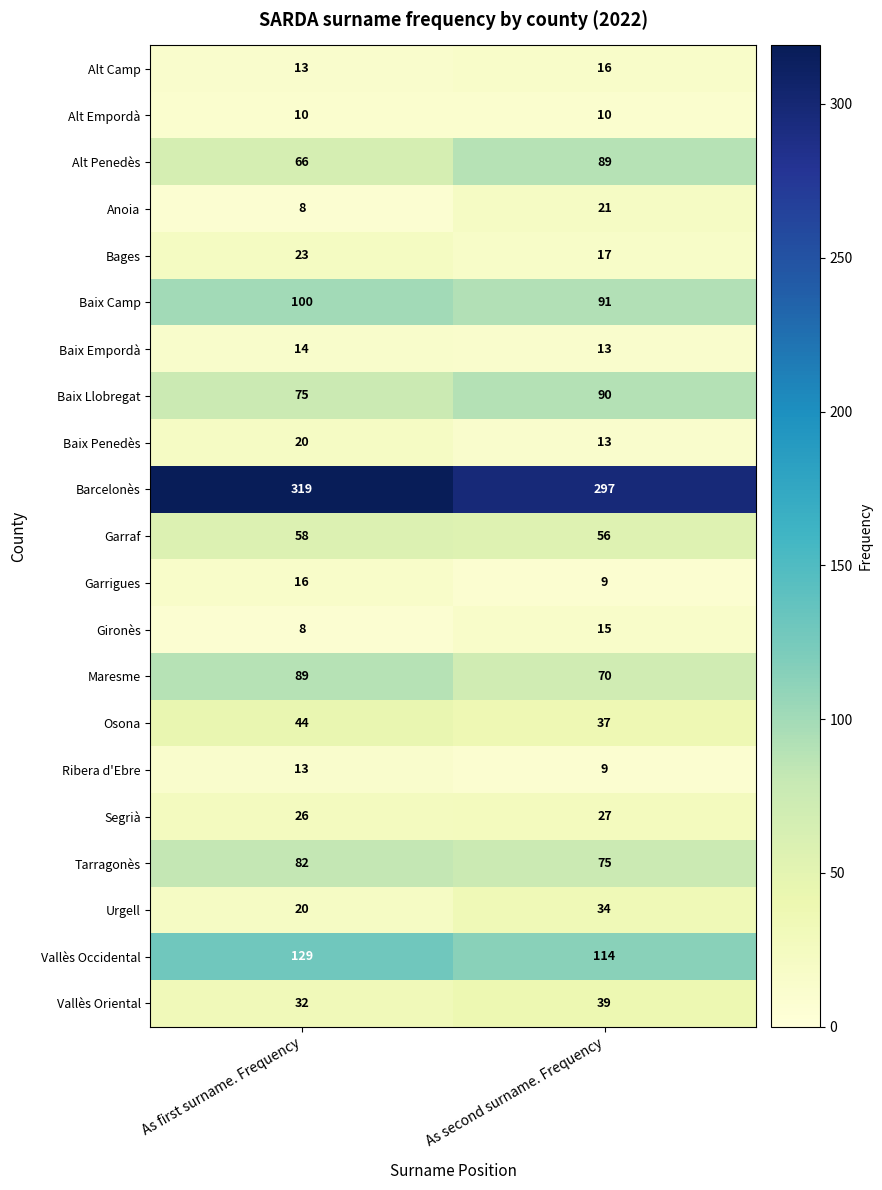

What is the sum of the Garraf values at As second surname. Frequency and As first surname. Frequency?

114